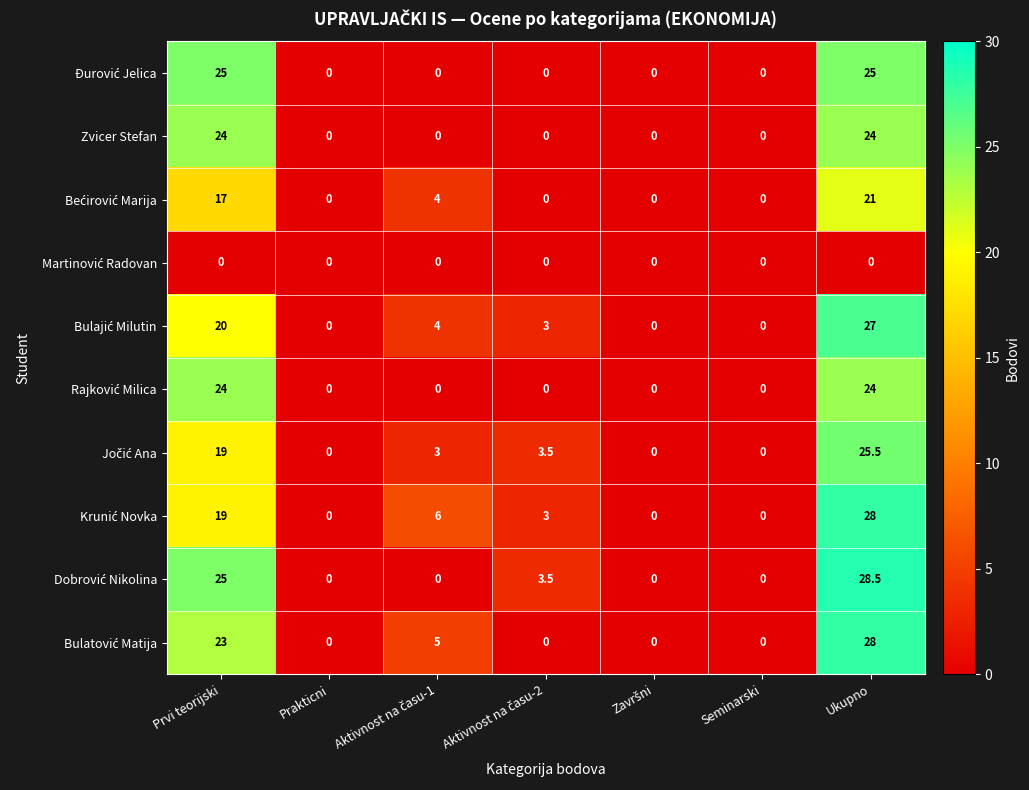

What is the difference between the maximum and minimum values in the Zvicer Stefan series?

24.0